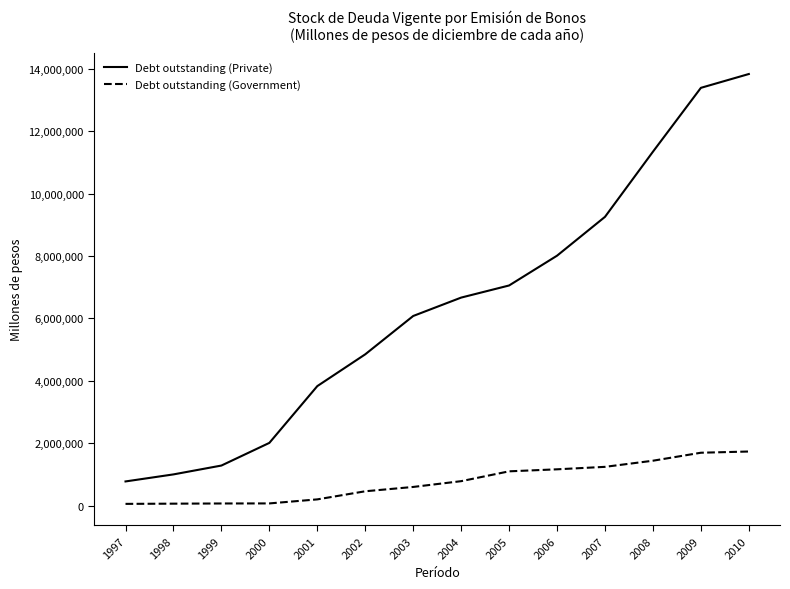

The Debt outstanding (Private) series shows 12393034 at 2006. True or false?

False